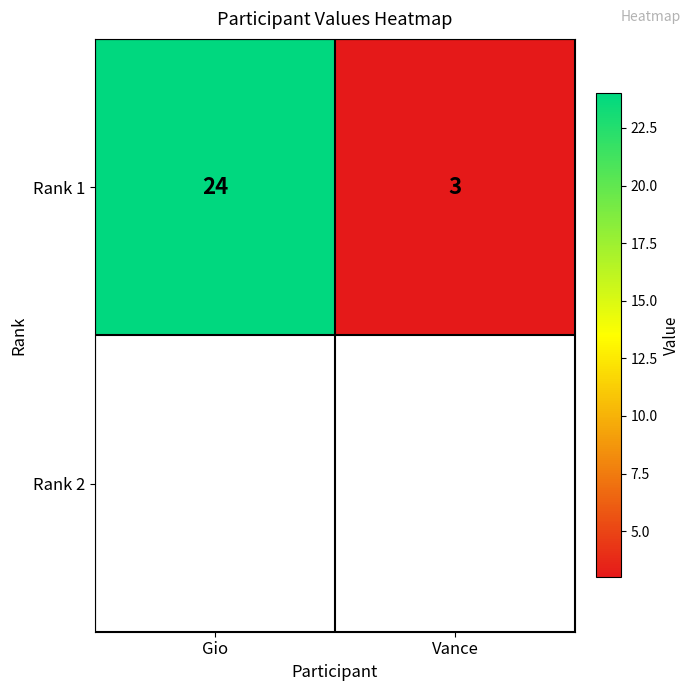

Rank the categories by value from highest to lowest.

Gio, Vance